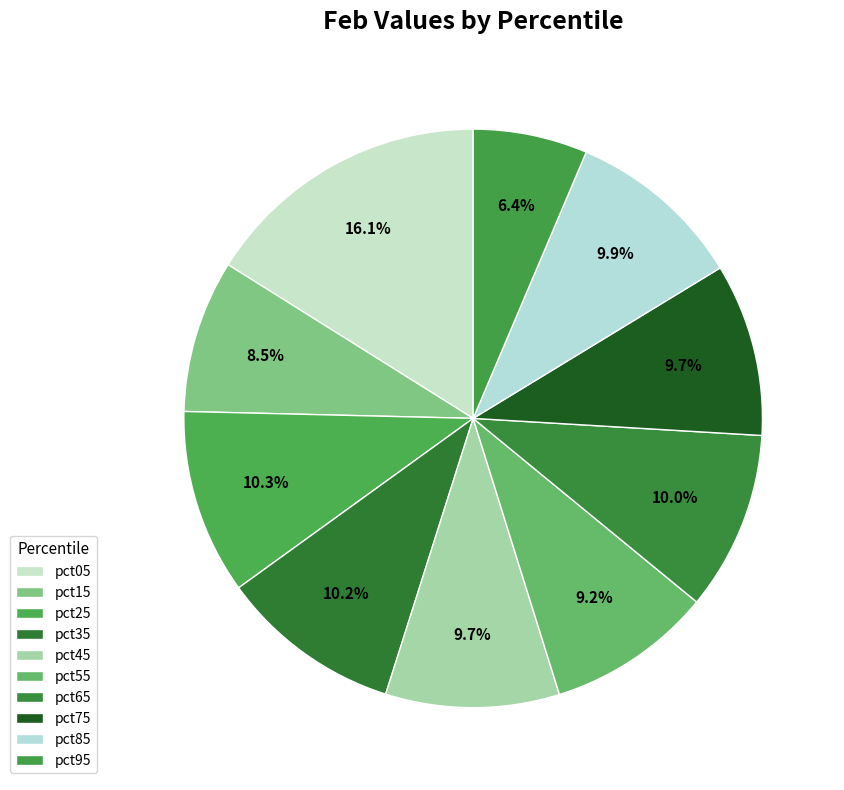

How much of the chart is everything except pct15?

91.5%